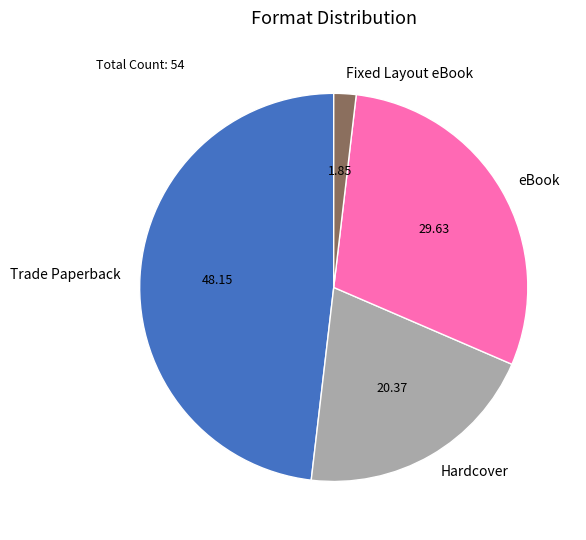

Is Trade Paperback the majority of the pie?

No